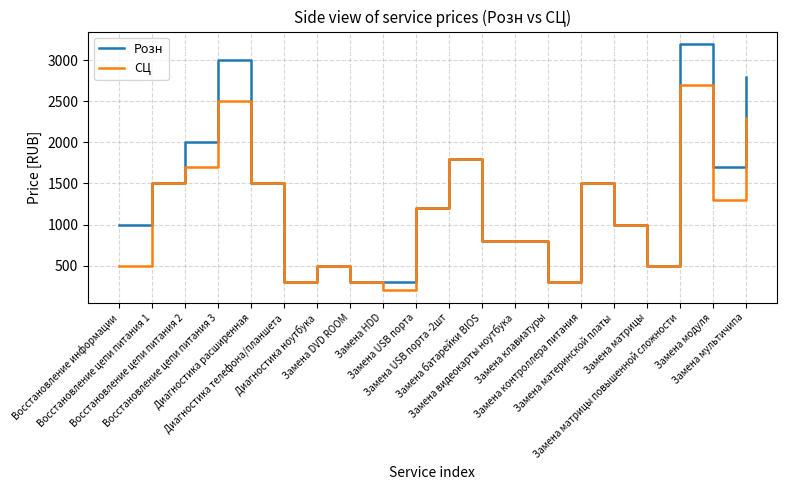

List the series in order of their peak value, highest first.

Розн, СЦ